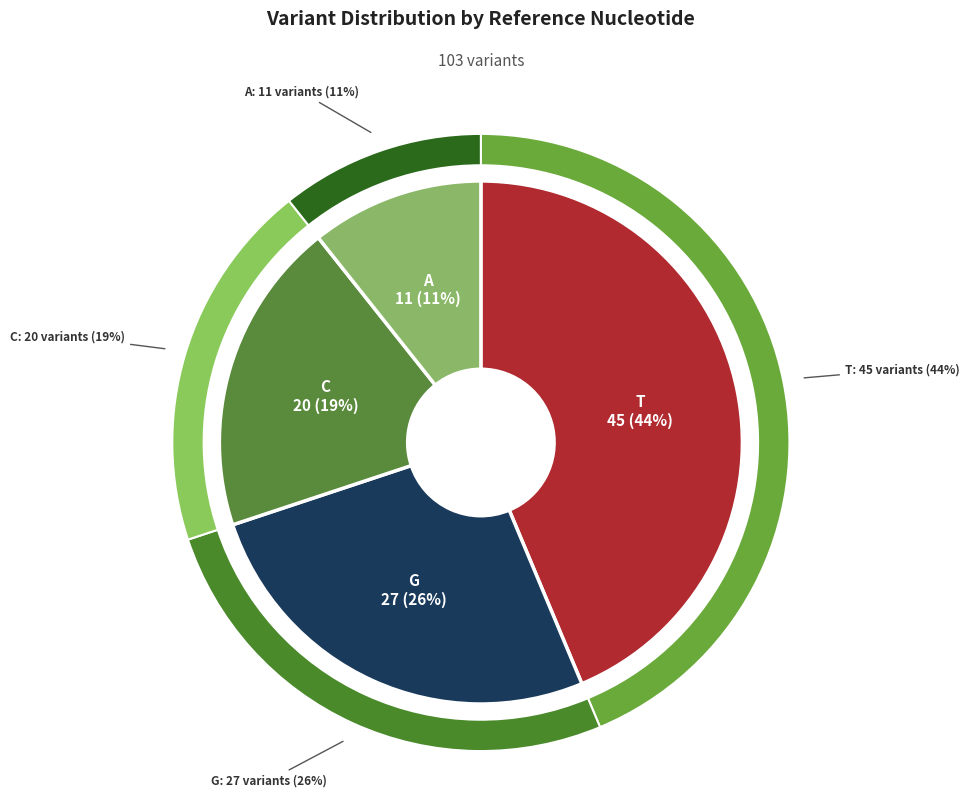

What is the change in value from G to A?

-16